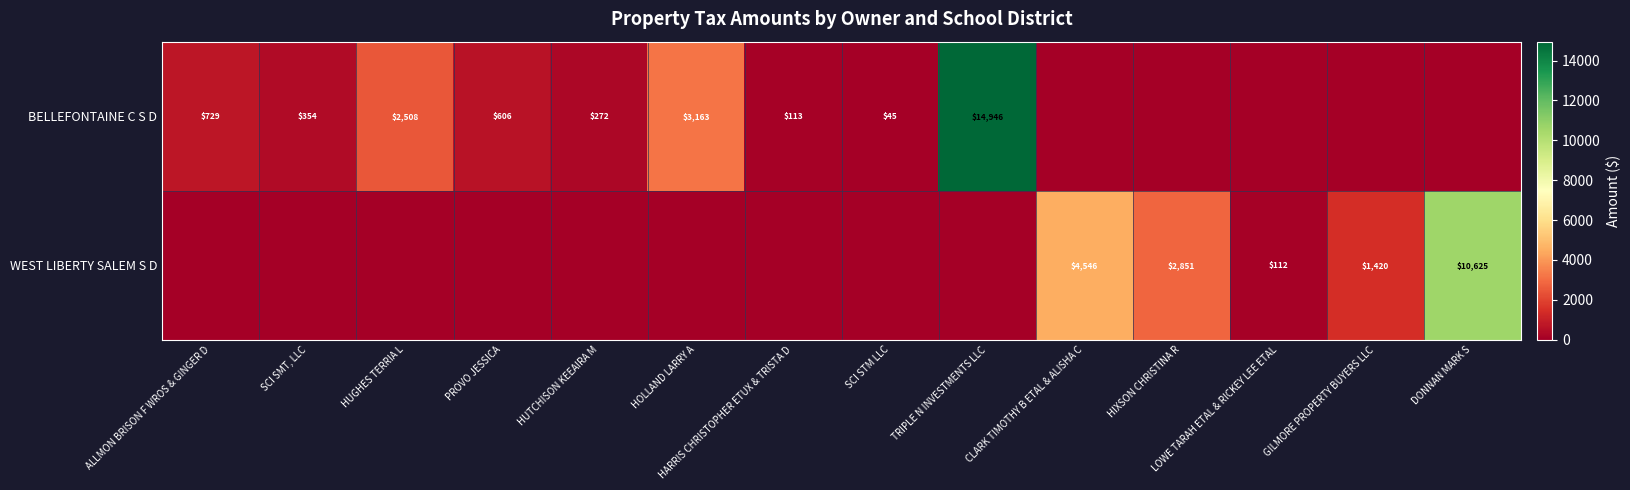

What is the difference between the highest and lowest values at HOLLAND LARRY A?

3163.3